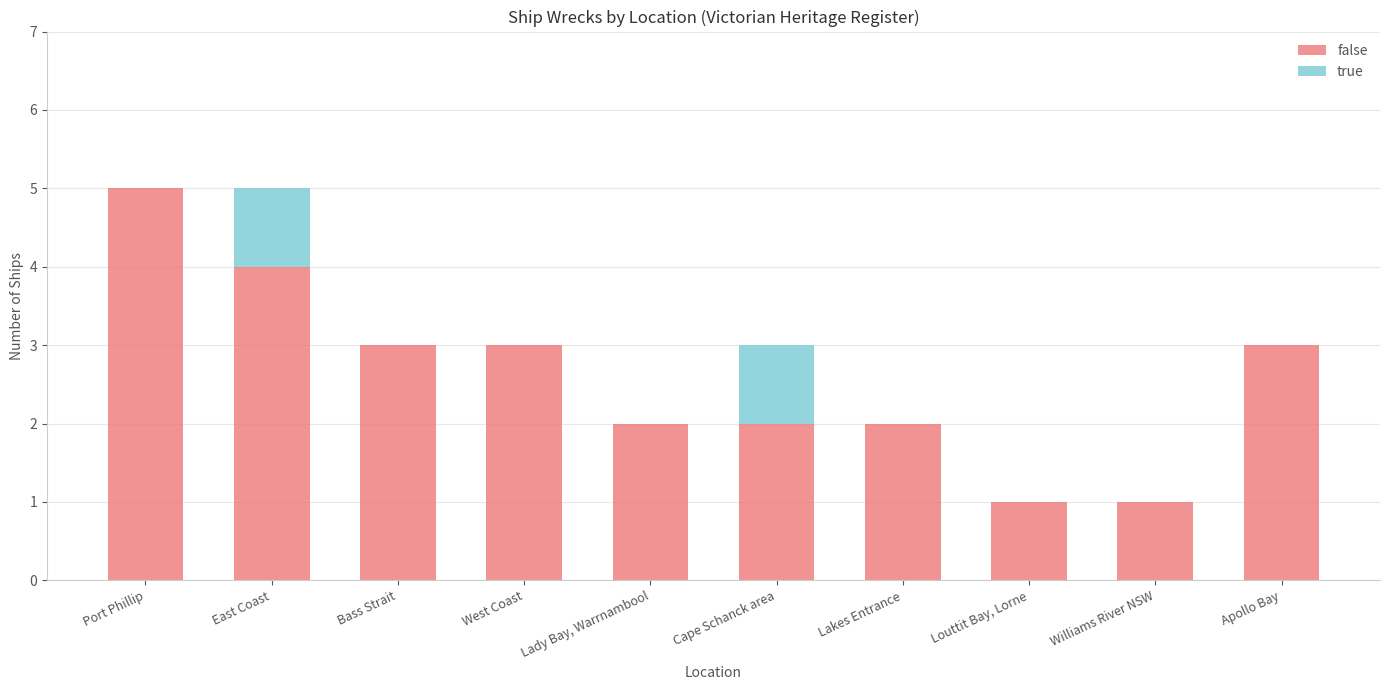

What is the maximum value for false?

5